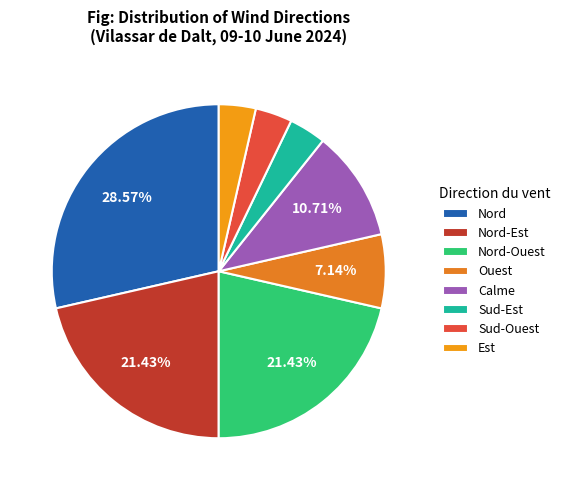

Count the number of slices in the pie.

8